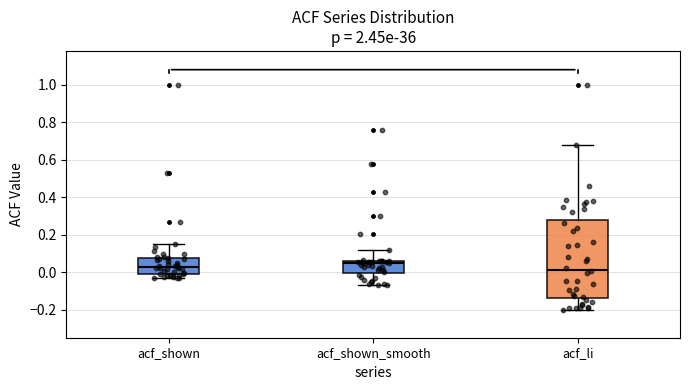

Where does the median line of the box for acf_shown sit on the y-axis? The values are not printed on the chart, so give them approximately, as read against the axis.

0.02